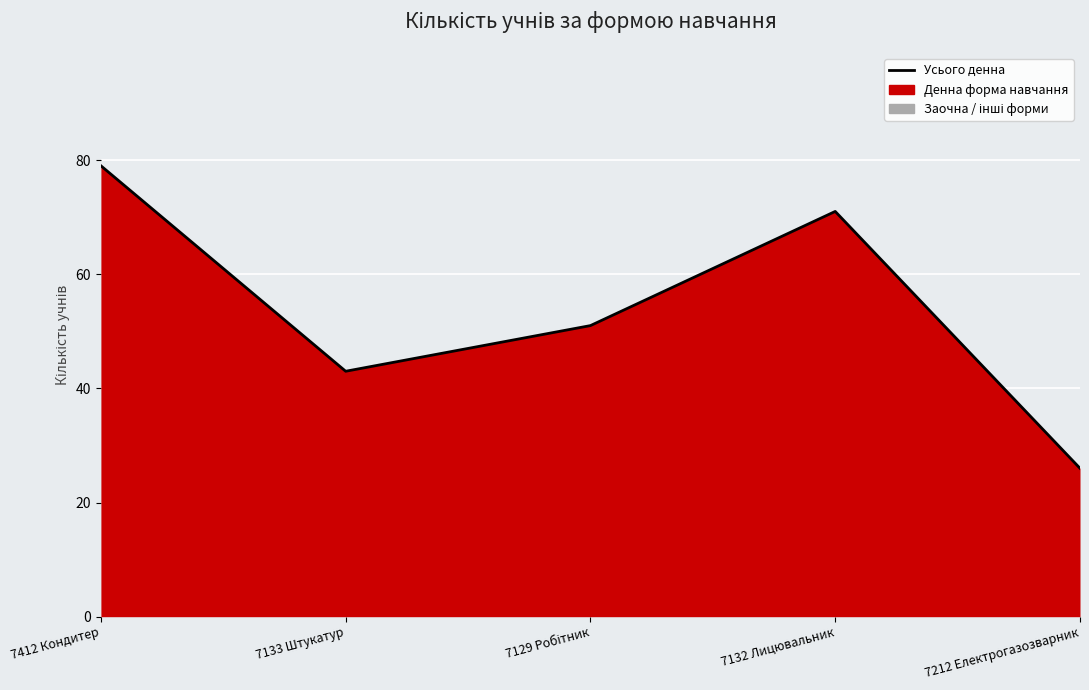

How many values are below 51?

2